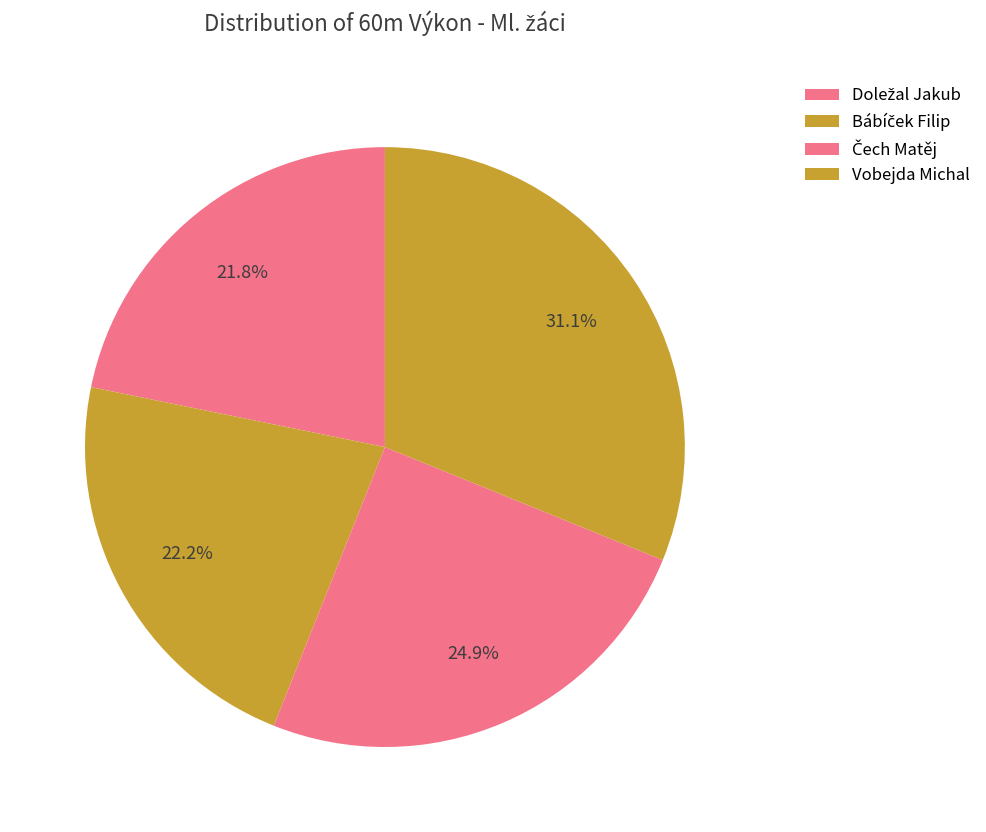

Is there any slice that represents more than half of the pie?

No